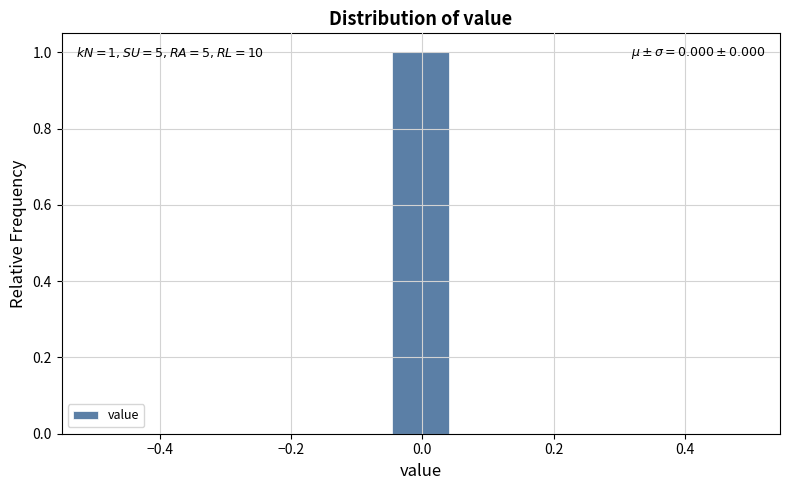

Which range on the x-axis has the tallest bar?

-0.04 to 0.04